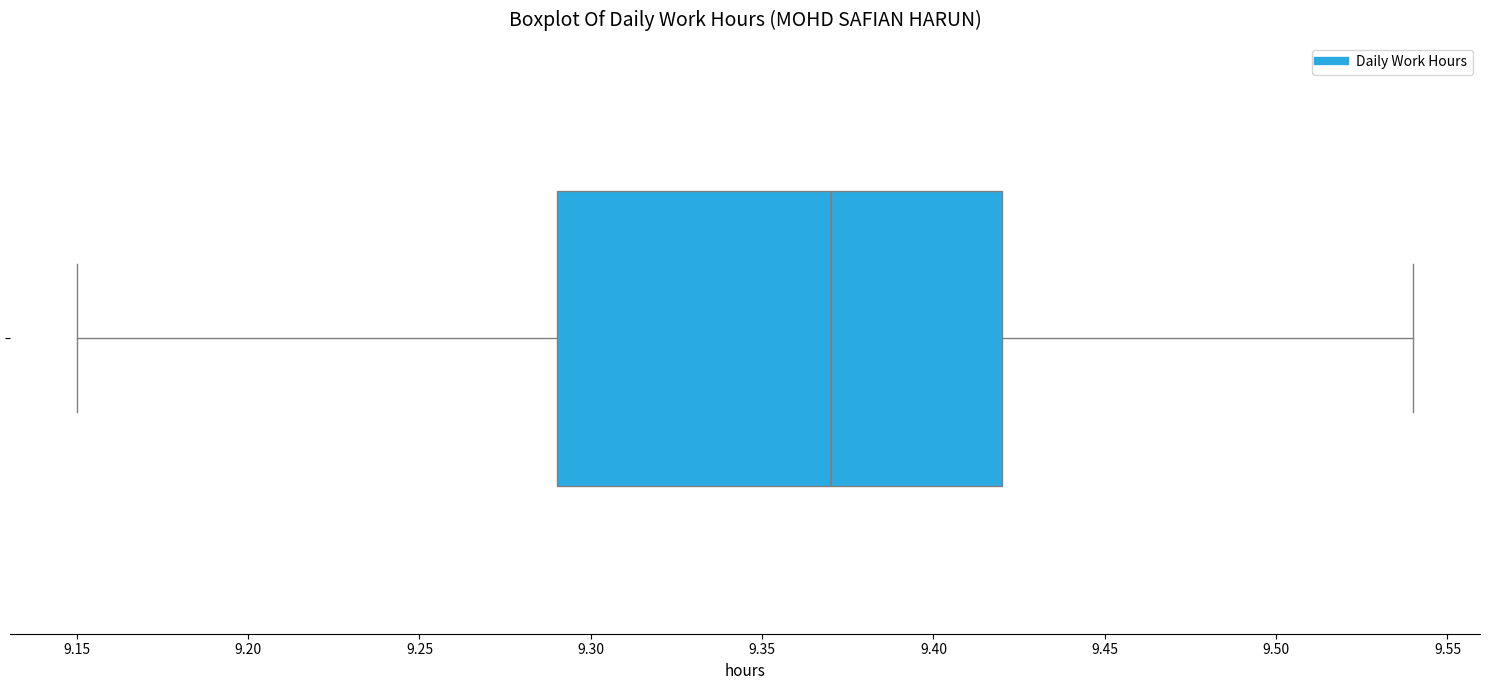

Transcribe this box plot: give where the median line is, the range the box spans, and where the two whiskers end, as read against the x-axis. The values are not printed on the chart, so give them approximately, as read against the axis.

median 9.37, box 9.29 to 9.42, whiskers 9.15 to 9.54